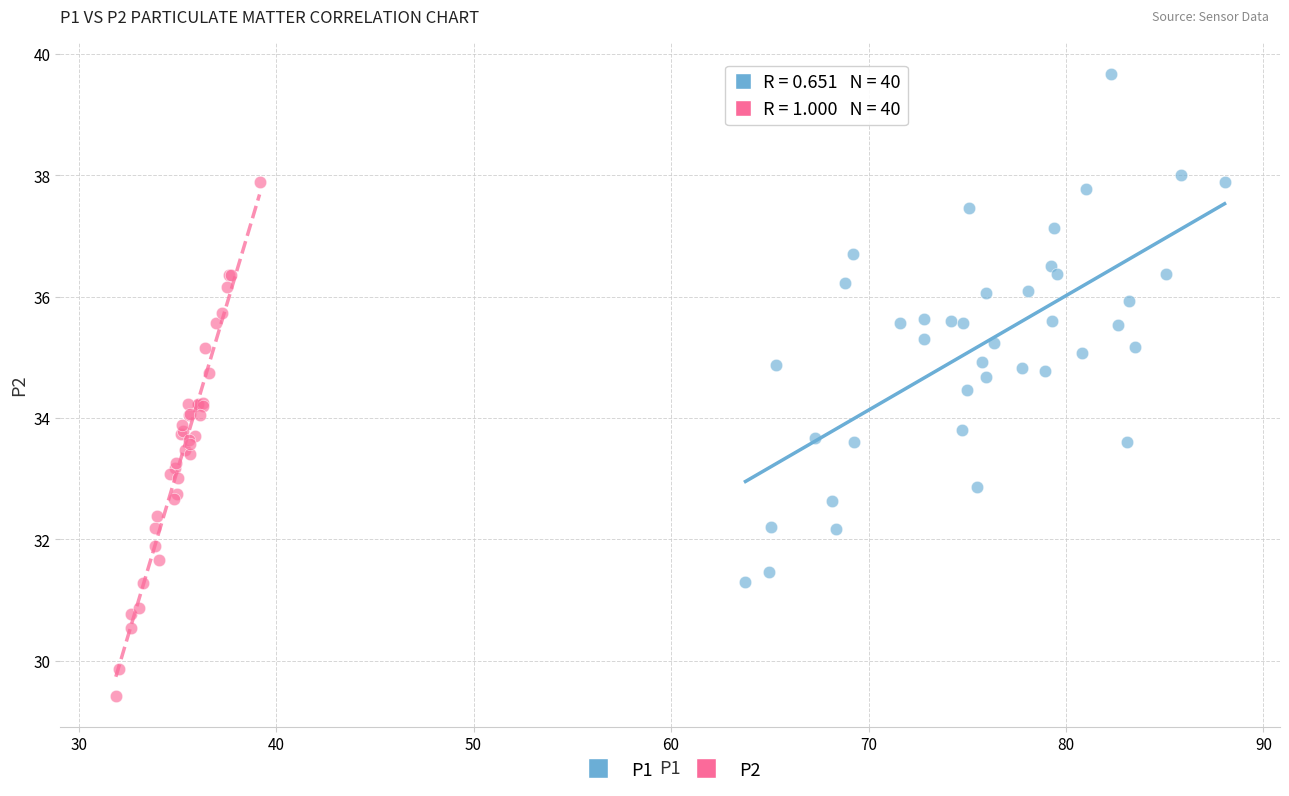

What are all the series names shown in the legend?

P1, P2